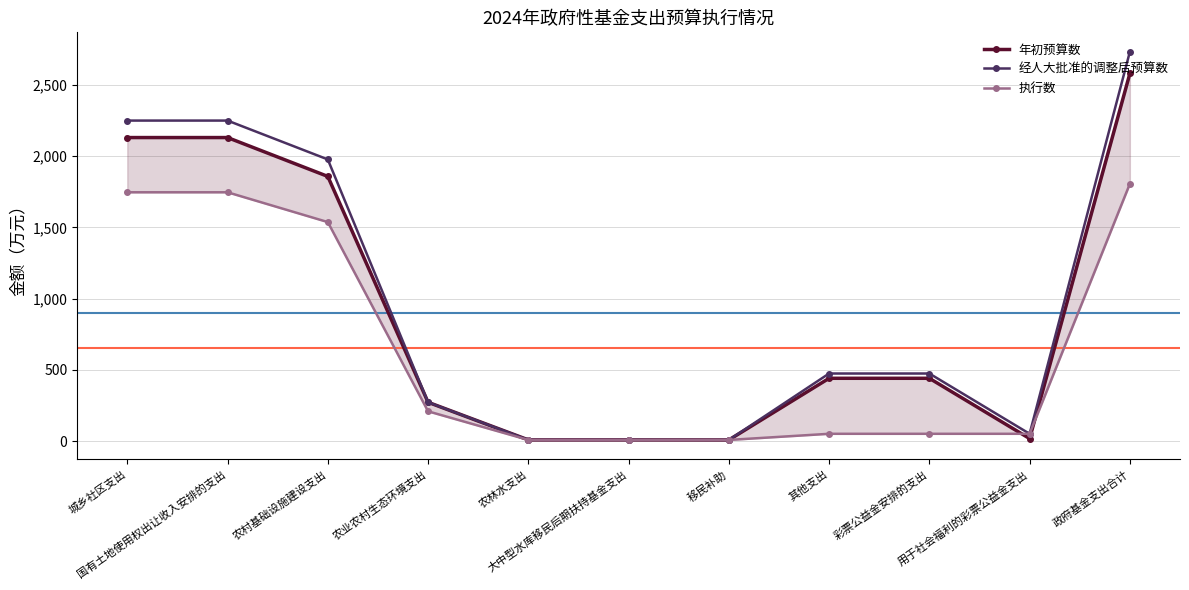

What are all the series names shown in the legend?

年初预算数, 经人大批准的调整后预算数, 执行数